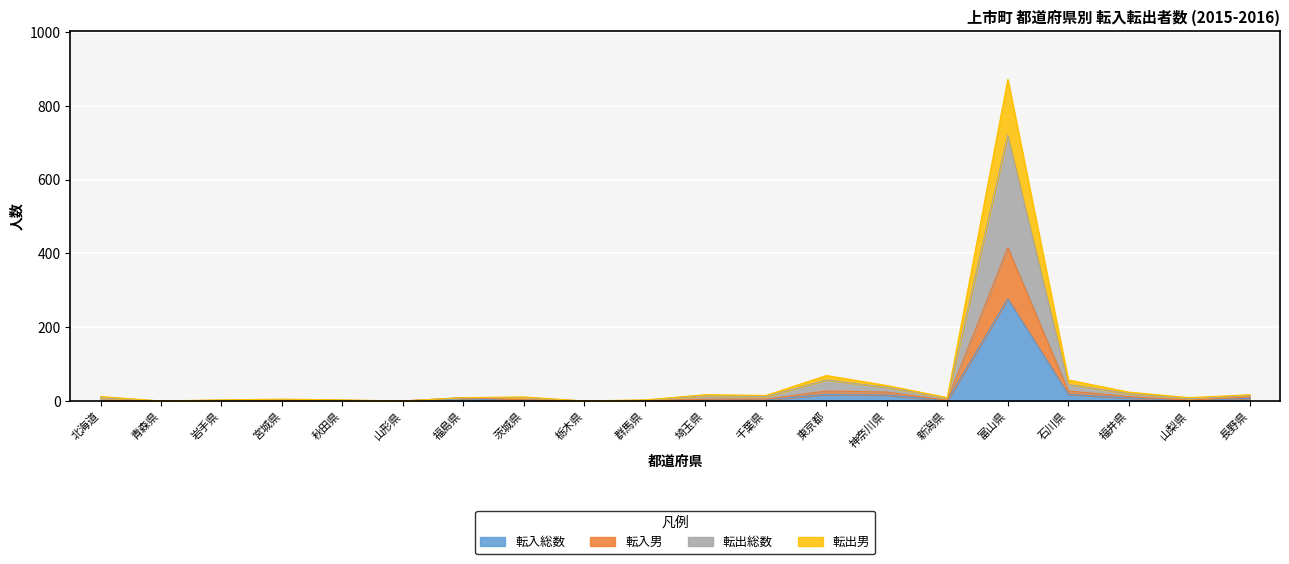

At which label does 転入総数 reach its peak?

富山県